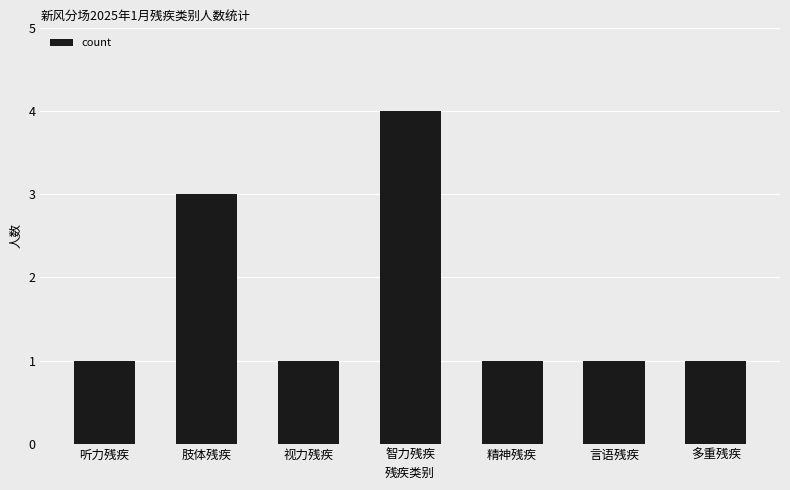

Count the values in the range 1 to 3.

6